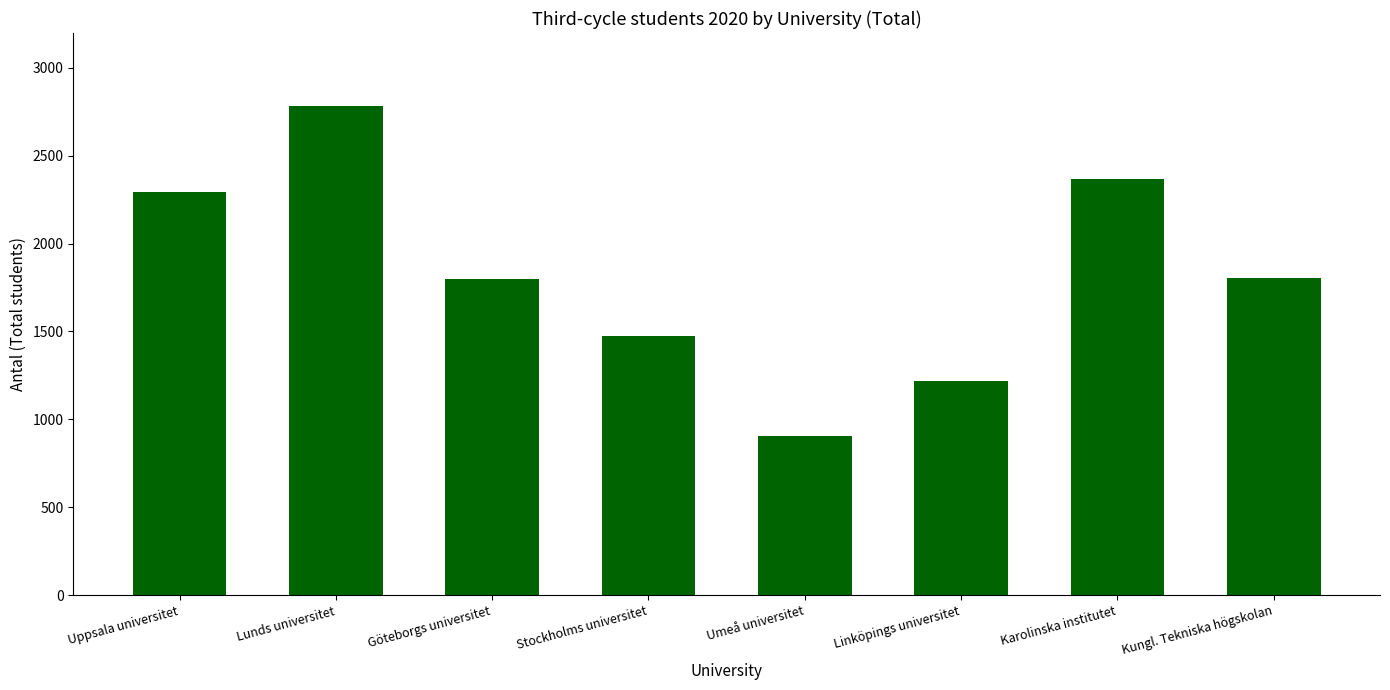

What is the approximate value at Lunds universitet?

2781